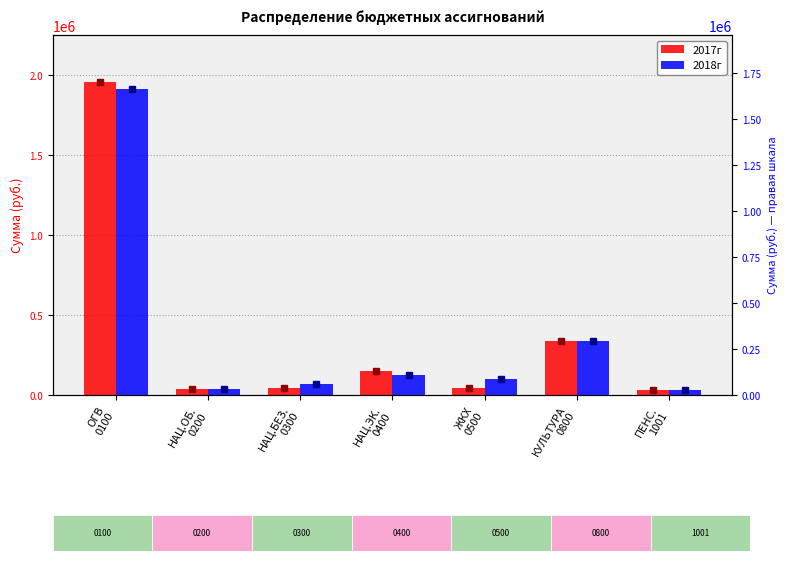

At how many categories does at least one series exceed 1513641?

1